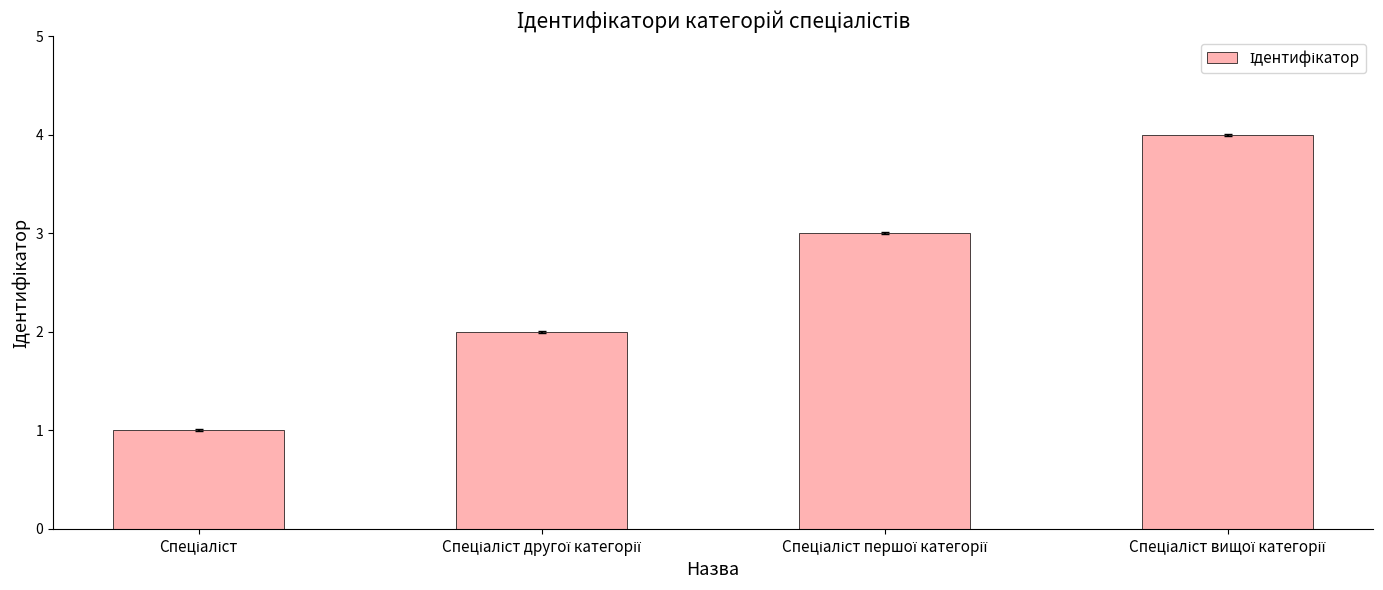

Reading left to right, what are all the values shown in this chart?

1	2	3	4